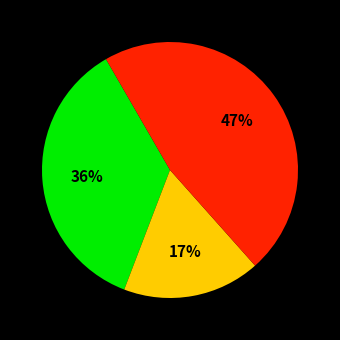

Is there a majority slice in this chart?

No